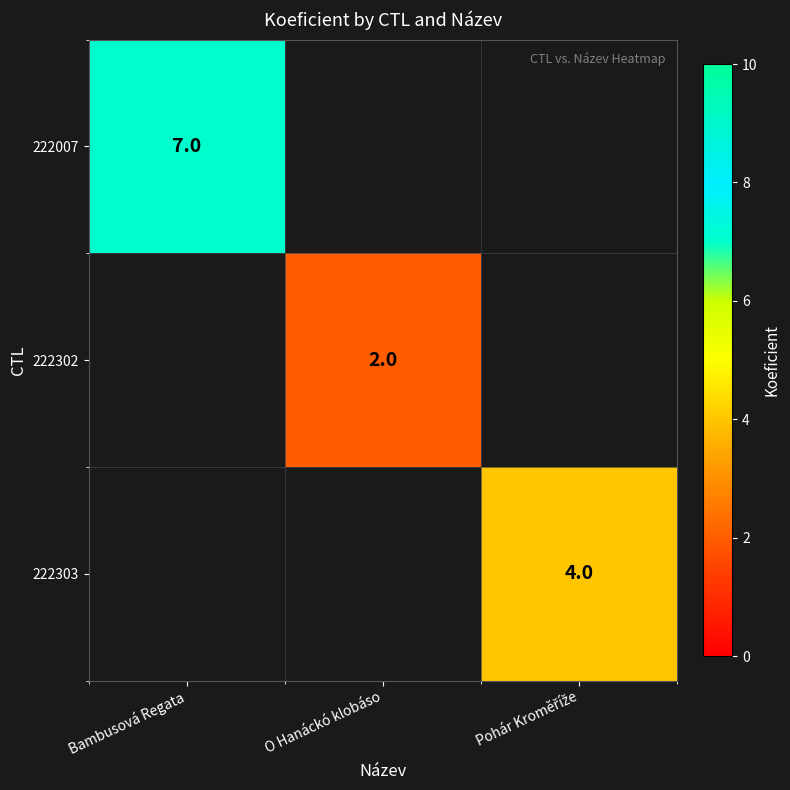

Which has a higher value, Bambusová Regata or Pohár Kroměříže?

Bambusová Regata